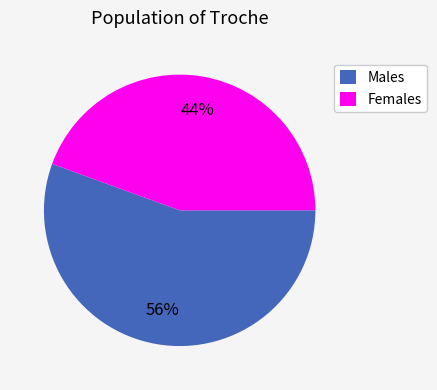

Do Females and Males together represent more than half of the pie?

Yes